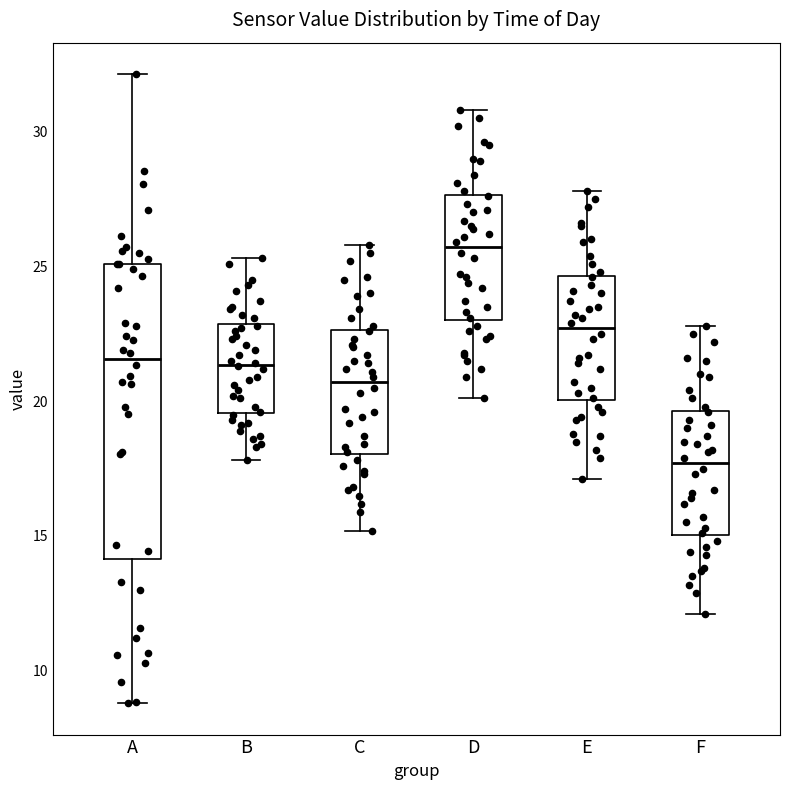

Comparing the boxes themselves (not the whiskers), which one is the tallest?

A